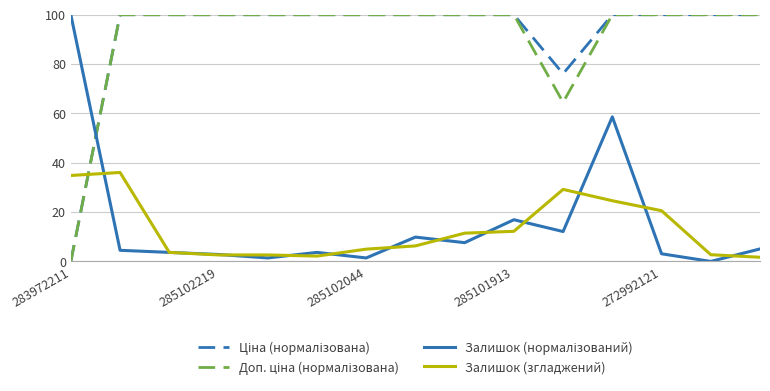

What is the highest value of the Залишок (згладжений) series?

36.1